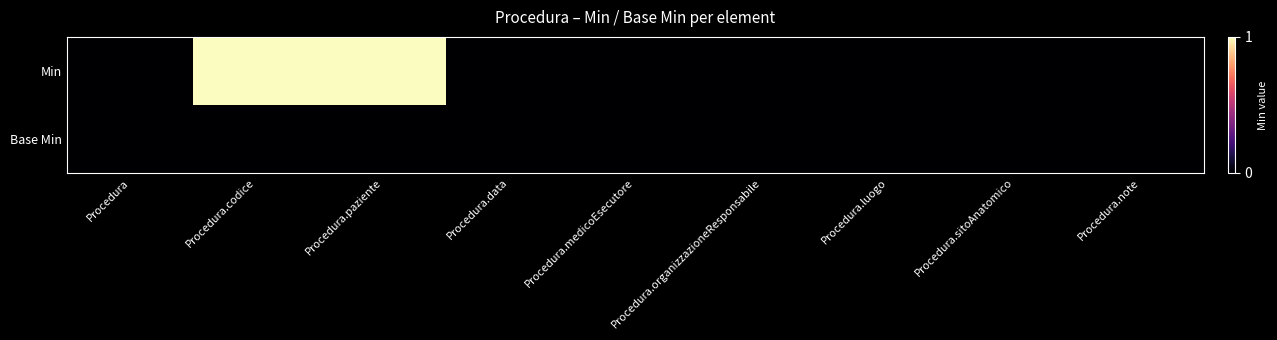

At Procedura.medicoEsecutore, list the series in order from largest to smallest.

Min, Base Min